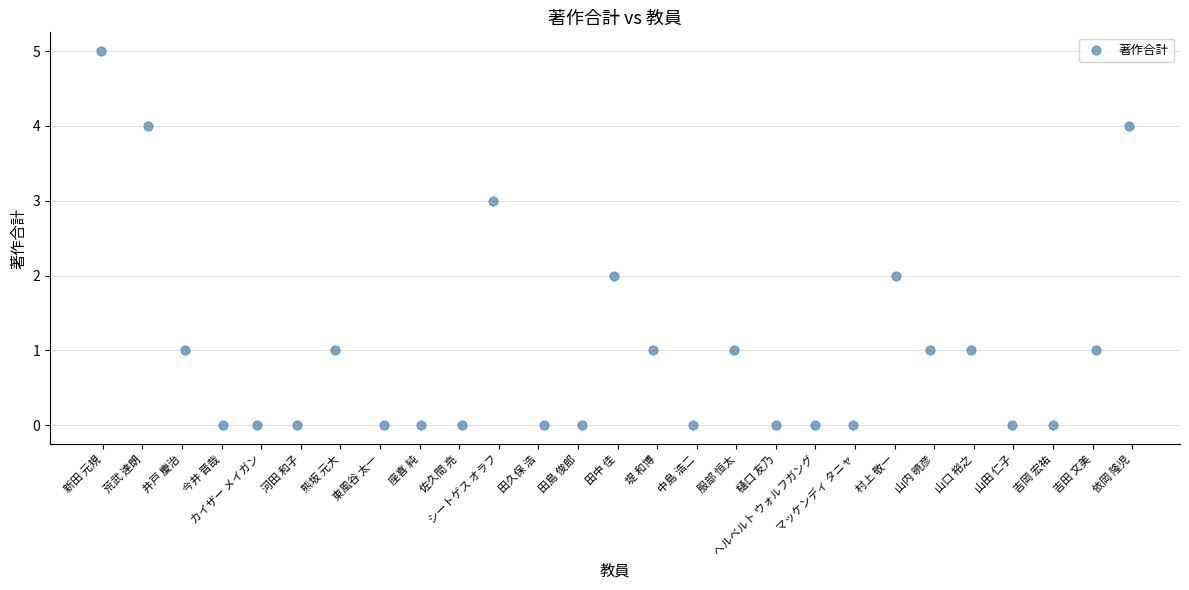

What is the range of Y values (max minus min)?

5